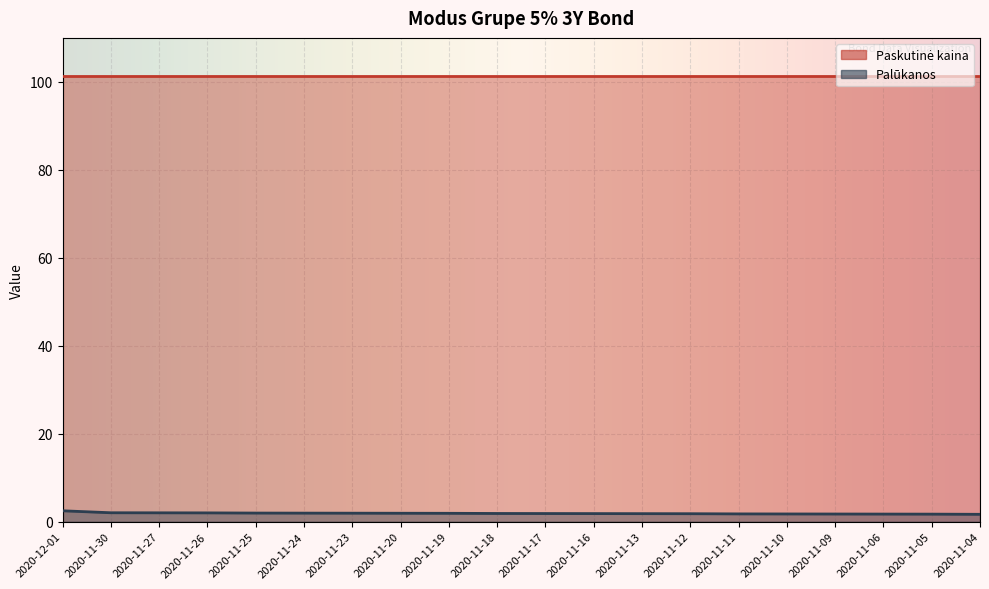

What is the label of the 16th point from the left?

2020-11-10